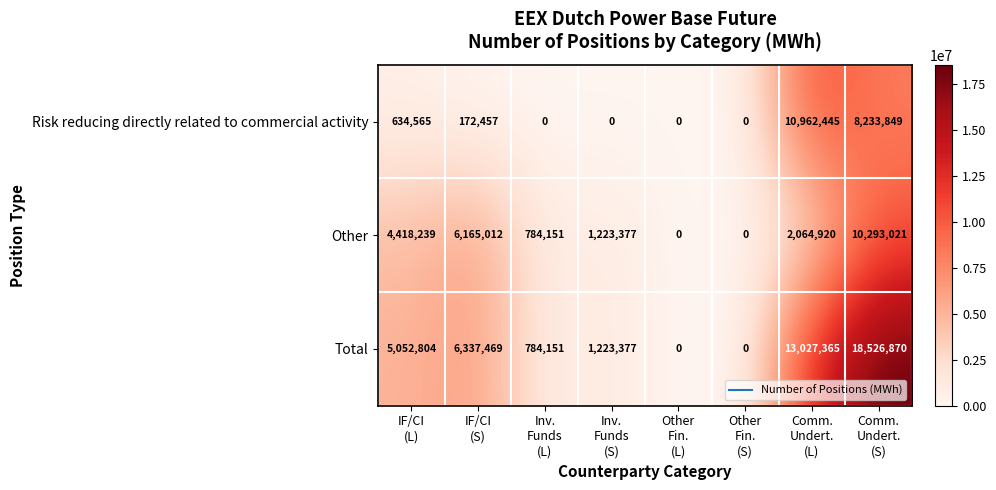

List the series in order of their peak value, highest first.

Total, Risk reducing directly related to commercial activity, Other